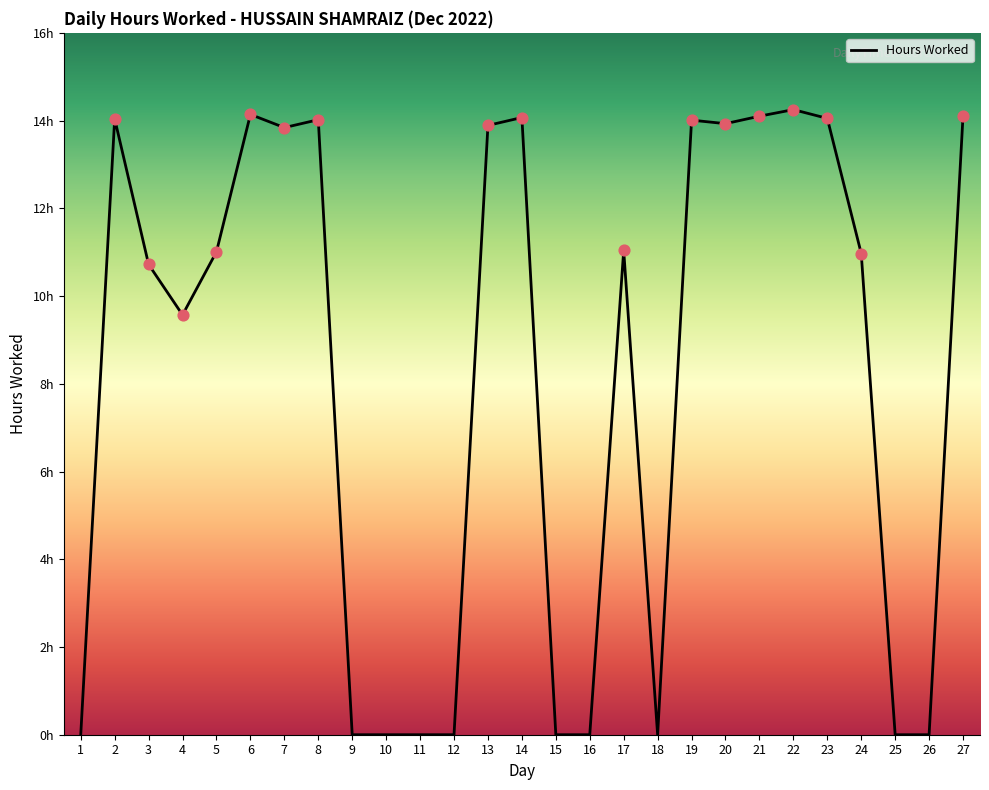

Does the chart have visible grid lines?

No